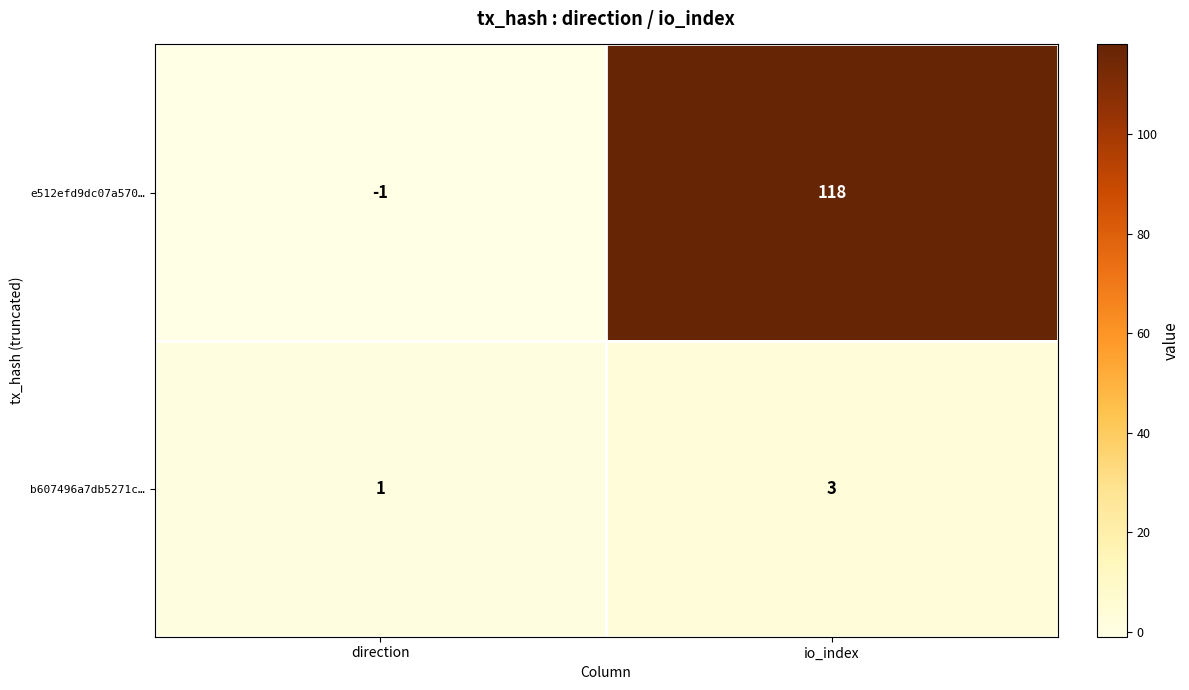

Between direction and io_index, which series saw the biggest shift?

e512efd9dc07a570…